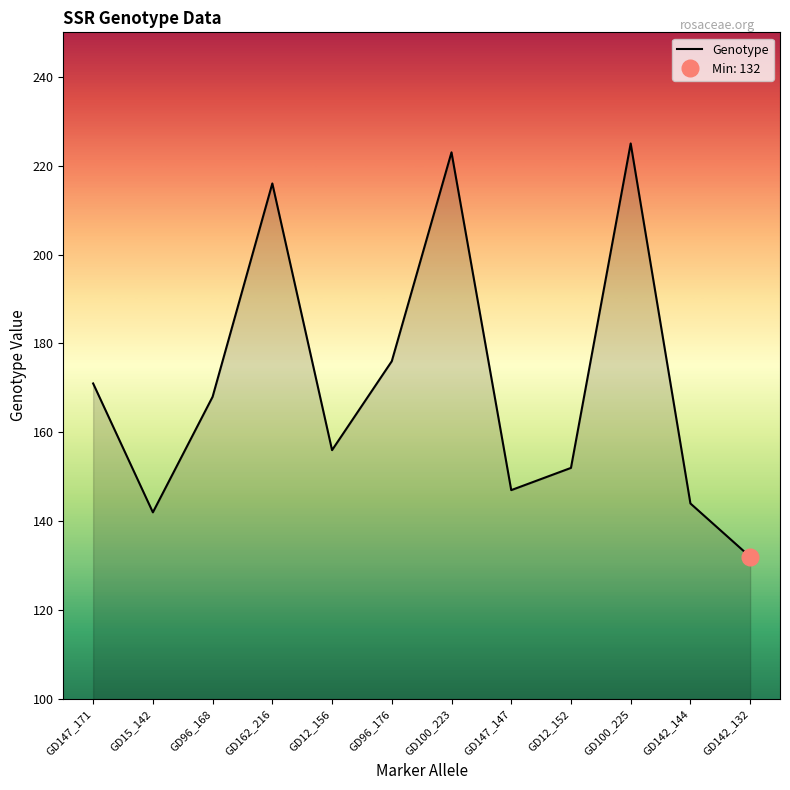

Which has a higher value, GD147_147 or GD96_176?

GD96_176